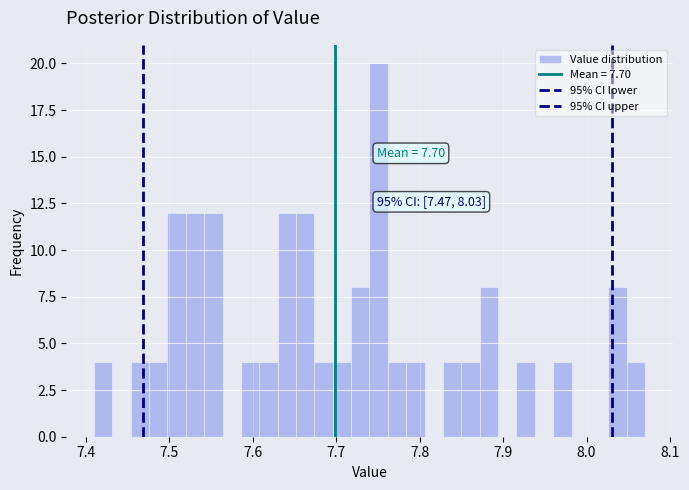

Around what value on the x-axis is the tallest bar? Give the approximate position of its centre, as read against the axis.

7.75